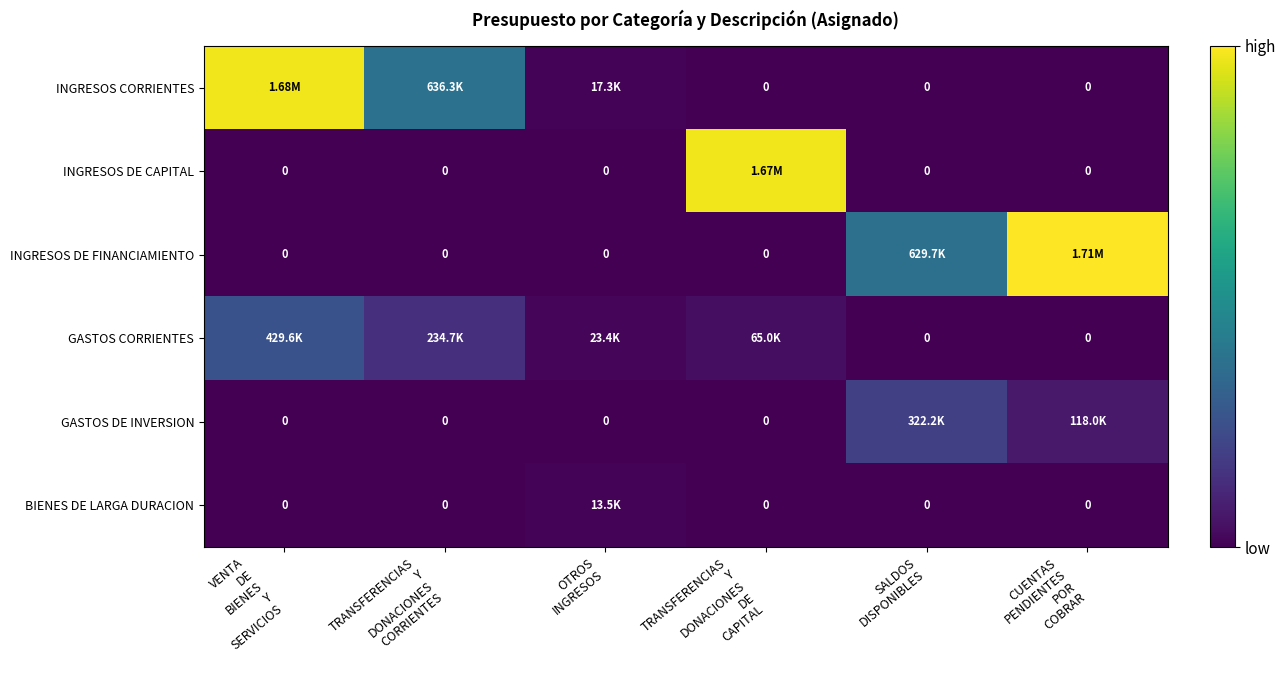

Which category has the lowest value in the GASTOS CORRIENTES series?

SALDOS DISPONIBLES